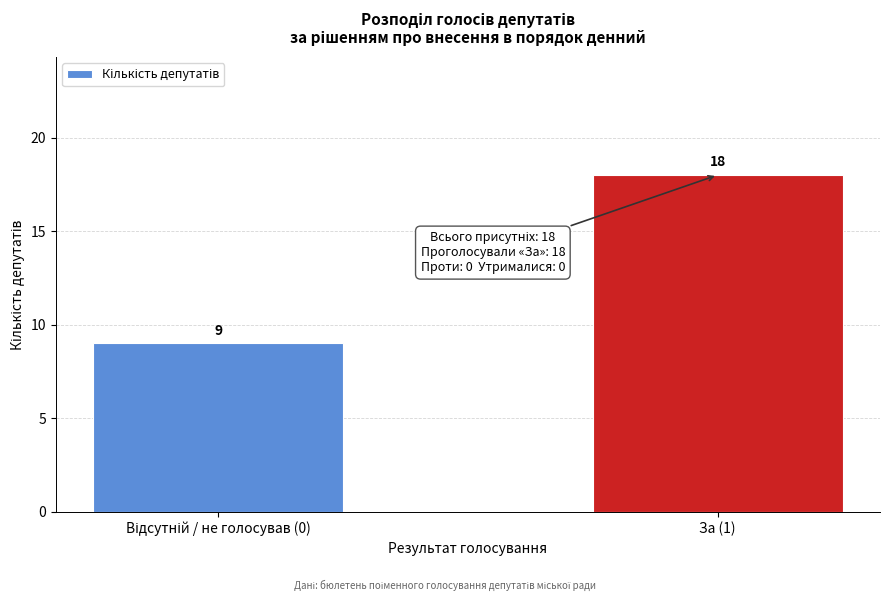

Reading right to left, what are all the values shown in this chart?

18	9